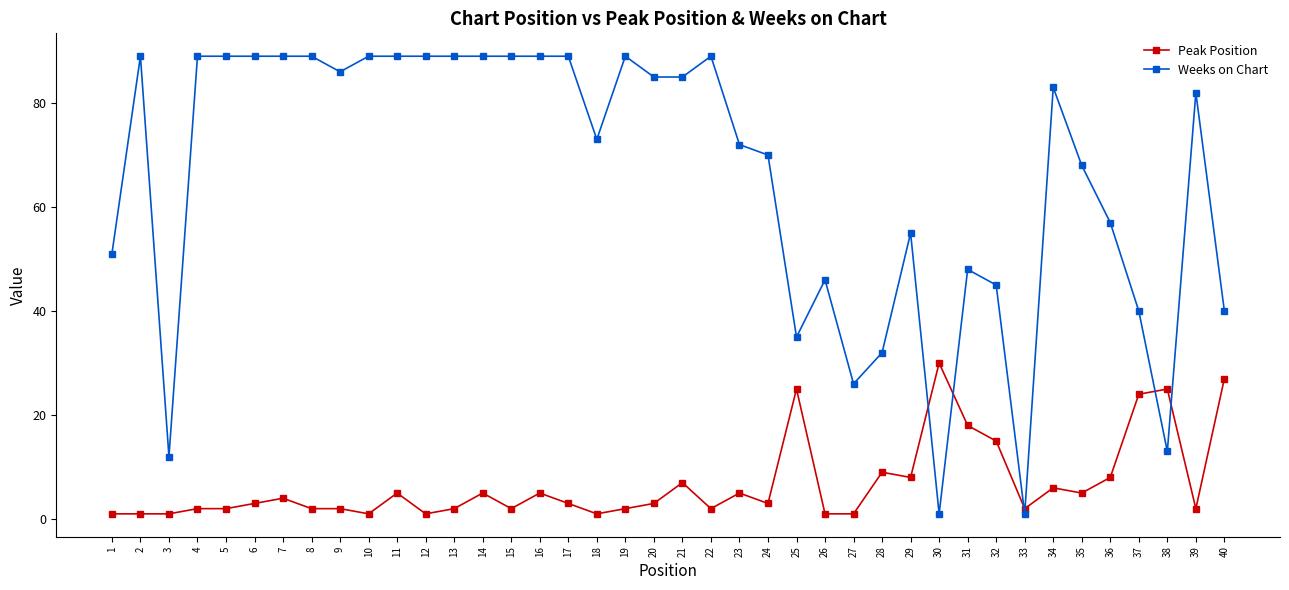

Where does the Weeks on Chart series first go above 83?

2